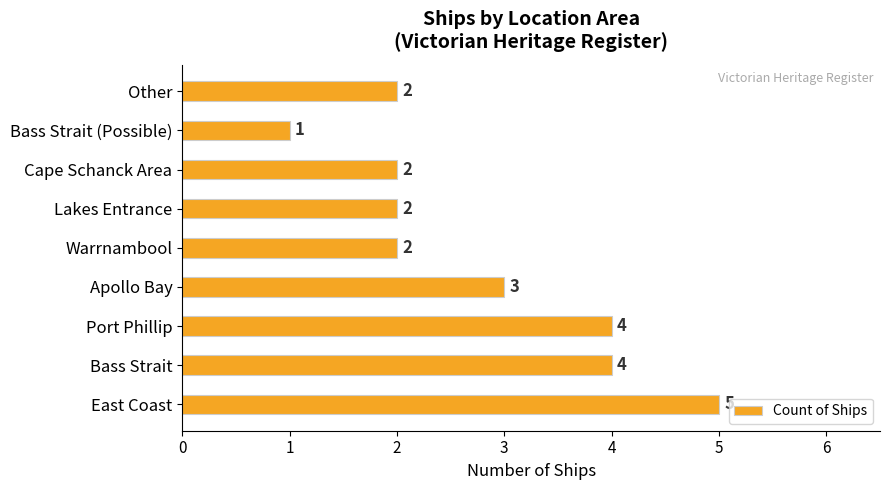

Does the chart contain any negative values?

No